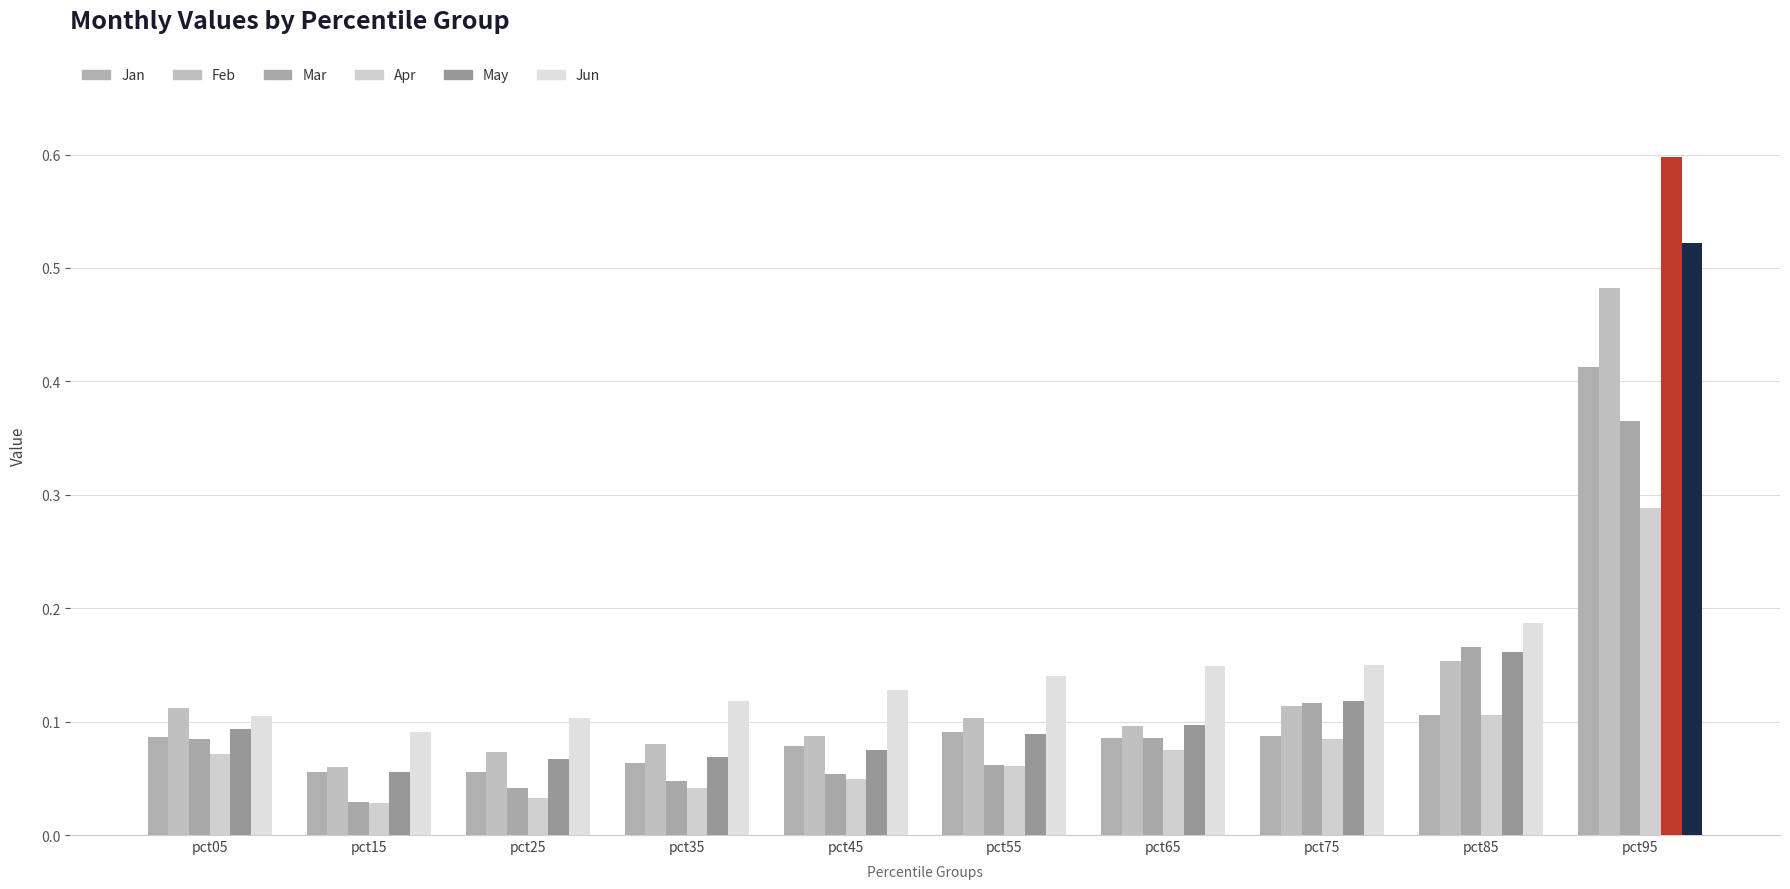

Is it true that Apr equals 0.0 at pct15?

False